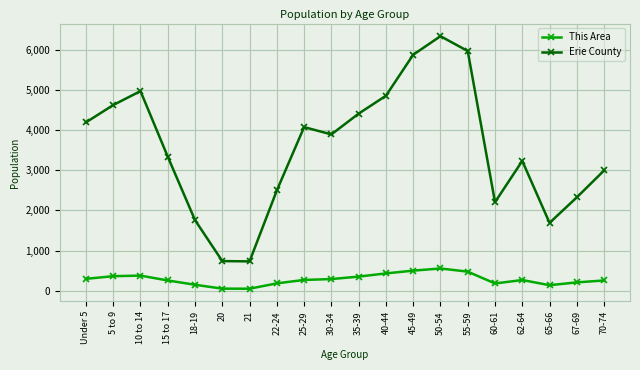

At which label does Erie County first exceed 3897?

Under 5